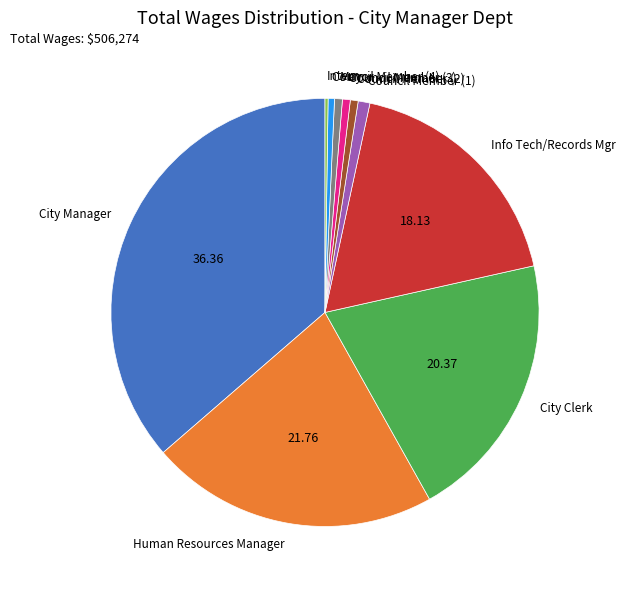

The Mayor slice represents 7% of the pie. True or false?

False